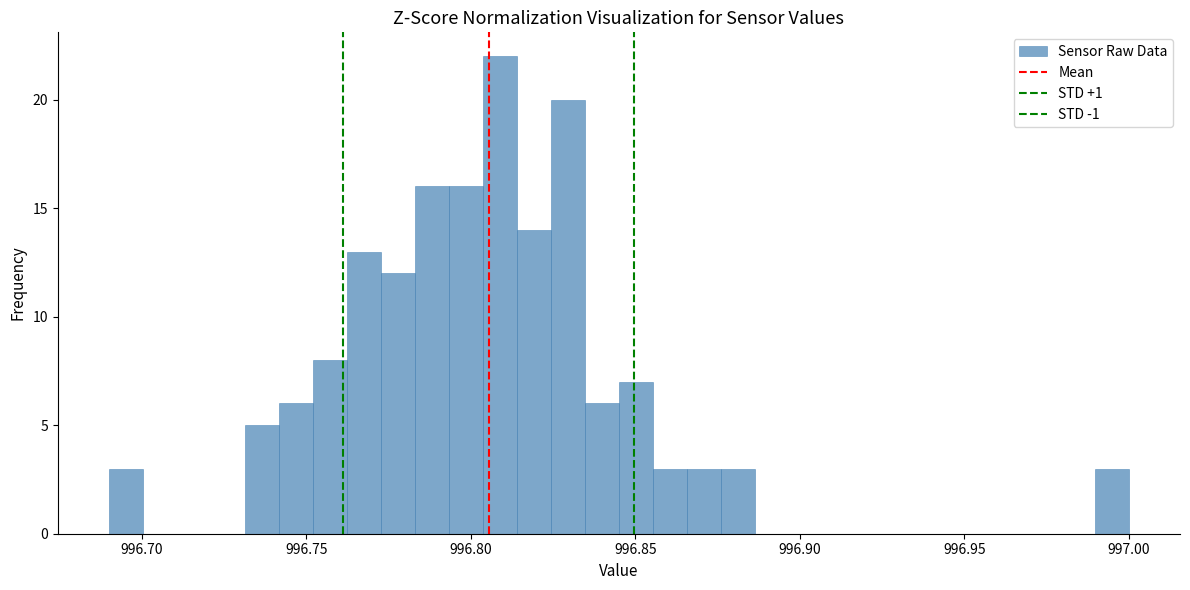

Around what value on the x-axis is the tallest bar? Give the approximate position of its centre, as read against the axis.

996.810